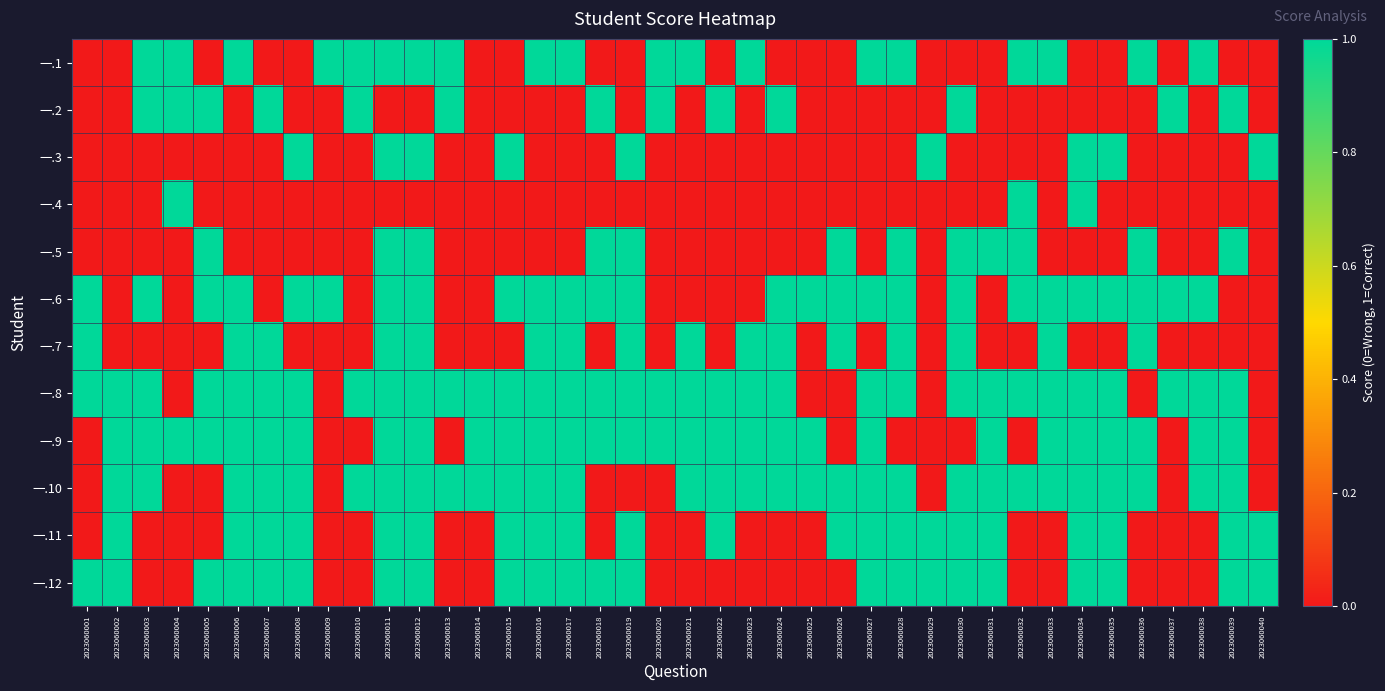

Reading right to left, extract all data points from this chart.

一.1: 2023060040=0	2023060039=0	2023060038=1	2023060037=0	2023060036=1	2023060035=0	2023060034=0	2023060033=1	2023060032=1	2023060031=0	2023060030=0	2023060029=0	2023060028=1	2023060027=1	2023060026=0	2023060025=0	2023060024=0	2023060023=1	2023060022=0	2023060021=1	2023060020=1	2023060019=0	2023060018=0	2023060017=1	2023060016=1	2023060015=0	2023060014=0	2023060013=1	2023060012=1	2023060011=1	2023060010=1	2023060009=1	2023060008=0	2023060007=0	2023060006=1	2023060005=0	2023060004=1	2023060003=1	2023060002=0	2023060001=0
一.2: 2023060040=0	2023060039=1	2023060038=0	2023060037=1	2023060036=0	2023060035=0	2023060034=0	2023060033=0	2023060032=0	2023060031=0	2023060030=1	2023060029=0	2023060028=0	2023060027=0	2023060026=0	2023060025=0	2023060024=1	2023060023=0	2023060022=1	2023060021=0	2023060020=1	2023060019=0	2023060018=1	2023060017=0	2023060016=0	2023060015=0	2023060014=0	2023060013=1	2023060012=0	2023060011=0	2023060010=1	2023060009=0	2023060008=0	2023060007=1	2023060006=0	2023060005=1	2023060004=1	2023060003=1	2023060002=0	2023060001=0
一.3: 2023060040=1	2023060039=0	2023060038=0	2023060037=0	2023060036=0	2023060035=1	2023060034=1	2023060033=0	2023060032=0	2023060031=0	2023060030=0	2023060029=1	2023060028=0	2023060027=0	2023060026=0	2023060025=0	2023060024=0	2023060023=0	2023060022=0	2023060021=0	2023060020=0	2023060019=1	2023060018=0	2023060017=0	2023060016=0	2023060015=1	2023060014=0	2023060013=0	2023060012=1	2023060011=1	2023060010=0	2023060009=0	2023060008=1	2023060007=0	2023060006=0	2023060005=0	2023060004=0	2023060003=0	2023060002=0	2023060001=0
一.4: 2023060040=0	2023060039=0	2023060038=0	2023060037=0	2023060036=0	2023060035=0	2023060034=1	2023060033=0	2023060032=1	2023060031=0	2023060030=0	2023060029=0	2023060028=0	2023060027=0	2023060026=0	2023060025=0	2023060024=0	2023060023=0	2023060022=0	2023060021=0	2023060020=0	2023060019=0	2023060018=0	2023060017=0	2023060016=0	2023060015=0	2023060014=0	2023060013=0	2023060012=0	2023060011=0	2023060010=0	2023060009=0	2023060008=0	2023060007=0	2023060006=0	2023060005=0	2023060004=1	2023060003=0	2023060002=0	2023060001=0
一.5: 2023060040=0	2023060039=1	2023060038=0	2023060037=0	2023060036=1	2023060035=0	2023060034=0	2023060033=0	2023060032=1	2023060031=1	2023060030=1	2023060029=0	2023060028=1	2023060027=0	2023060026=1	2023060025=0	2023060024=0	2023060023=0	2023060022=0	2023060021=0	2023060020=0	2023060019=1	2023060018=1	2023060017=0	2023060016=0	2023060015=0	2023060014=0	2023060013=0	2023060012=1	2023060011=1	2023060010=0	2023060009=0	2023060008=0	2023060007=0	2023060006=0	2023060005=1	2023060004=0	2023060003=0	2023060002=0	2023060001=0
一.6: 2023060040=0	2023060039=0	2023060038=1	2023060037=1	2023060036=1	2023060035=1	2023060034=1	2023060033=1	2023060032=1	2023060031=0	2023060030=1	2023060029=0	2023060028=1	2023060027=1	2023060026=1	2023060025=1	2023060024=1	2023060023=0	2023060022=0	2023060021=0	2023060020=0	2023060019=1	2023060018=1	2023060017=1	2023060016=1	2023060015=1	2023060014=0	2023060013=0	2023060012=1	2023060011=1	2023060010=0	2023060009=1	2023060008=1	2023060007=0	2023060006=1	2023060005=1	2023060004=0	2023060003=1	2023060002=0	2023060001=1
一.7: 2023060040=0	2023060039=0	2023060038=0	2023060037=0	2023060036=1	2023060035=0	2023060034=0	2023060033=1	2023060032=0	2023060031=0	2023060030=1	2023060029=0	2023060028=1	2023060027=0	2023060026=1	2023060025=0	2023060024=1	2023060023=1	2023060022=0	2023060021=1	2023060020=0	2023060019=1	2023060018=0	2023060017=1	2023060016=1	2023060015=0	2023060014=0	2023060013=0	2023060012=1	2023060011=1	2023060010=0	2023060009=0	2023060008=0	2023060007=1	2023060006=1	2023060005=0	2023060004=0	2023060003=0	2023060002=0	2023060001=1
一.8: 2023060040=0	2023060039=1	2023060038=1	2023060037=1	2023060036=0	2023060035=1	2023060034=1	2023060033=1	2023060032=1	2023060031=1	2023060030=1	2023060029=0	2023060028=1	2023060027=1	2023060026=0	2023060025=0	2023060024=1	2023060023=1	2023060022=1	2023060021=1	2023060020=1	2023060019=1	2023060018=1	2023060017=1	2023060016=1	2023060015=1	2023060014=1	2023060013=1	2023060012=1	2023060011=1	2023060010=1	2023060009=0	2023060008=1	2023060007=1	2023060006=1	2023060005=1	2023060004=0	2023060003=1	2023060002=1	2023060001=1
一.9: 2023060040=0	2023060039=1	2023060038=1	2023060037=0	2023060036=1	2023060035=1	2023060034=1	2023060033=1	2023060032=0	2023060031=1	2023060030=0	2023060029=0	2023060028=0	2023060027=1	2023060026=0	2023060025=1	2023060024=1	2023060023=1	2023060022=1	2023060021=1	2023060020=1	2023060019=1	2023060018=1	2023060017=1	2023060016=1	2023060015=1	2023060014=1	2023060013=0	2023060012=1	2023060011=1	2023060010=0	2023060009=0	2023060008=1	2023060007=1	2023060006=1	2023060005=1	2023060004=1	2023060003=1	2023060002=1	2023060001=0
一.10: 2023060040=0	2023060039=1	2023060038=1	2023060037=0	2023060036=1	2023060035=1	2023060034=1	2023060033=1	2023060032=1	2023060031=1	2023060030=1	2023060029=0	2023060028=1	2023060027=1	2023060026=1	2023060025=1	2023060024=1	2023060023=1	2023060022=1	2023060021=1	2023060020=0	2023060019=0	2023060018=0	2023060017=1	2023060016=1	2023060015=1	2023060014=1	2023060013=1	2023060012=1	2023060011=1	2023060010=1	2023060009=0	2023060008=1	2023060007=1	2023060006=1	2023060005=0	2023060004=0	2023060003=1	2023060002=1	2023060001=0
一.11: 2023060040=1	2023060039=1	2023060038=0	2023060037=0	2023060036=0	2023060035=1	2023060034=1	2023060033=0	2023060032=0	2023060031=1	2023060030=1	2023060029=1	2023060028=1	2023060027=1	2023060026=1	2023060025=0	2023060024=0	2023060023=0	2023060022=1	2023060021=0	2023060020=0	2023060019=1	2023060018=0	2023060017=1	2023060016=1	2023060015=1	2023060014=0	2023060013=0	2023060012=1	2023060011=1	2023060010=0	2023060009=0	2023060008=1	2023060007=1	2023060006=1	2023060005=0	2023060004=0	2023060003=0	2023060002=1	2023060001=0
一.12: 2023060040=1	2023060039=1	2023060038=0	2023060037=0	2023060036=0	2023060035=1	2023060034=1	2023060033=0	2023060032=0	2023060031=1	2023060030=1	2023060029=1	2023060028=1	2023060027=1	2023060026=0	2023060025=0	2023060024=0	2023060023=0	2023060022=0	2023060021=0	2023060020=0	2023060019=1	2023060018=1	2023060017=1	2023060016=1	2023060015=1	2023060014=0	2023060013=0	2023060012=1	2023060011=1	2023060010=0	2023060009=0	2023060008=1	2023060007=1	2023060006=1	2023060005=1	2023060004=0	2023060003=0	2023060002=1	2023060001=1